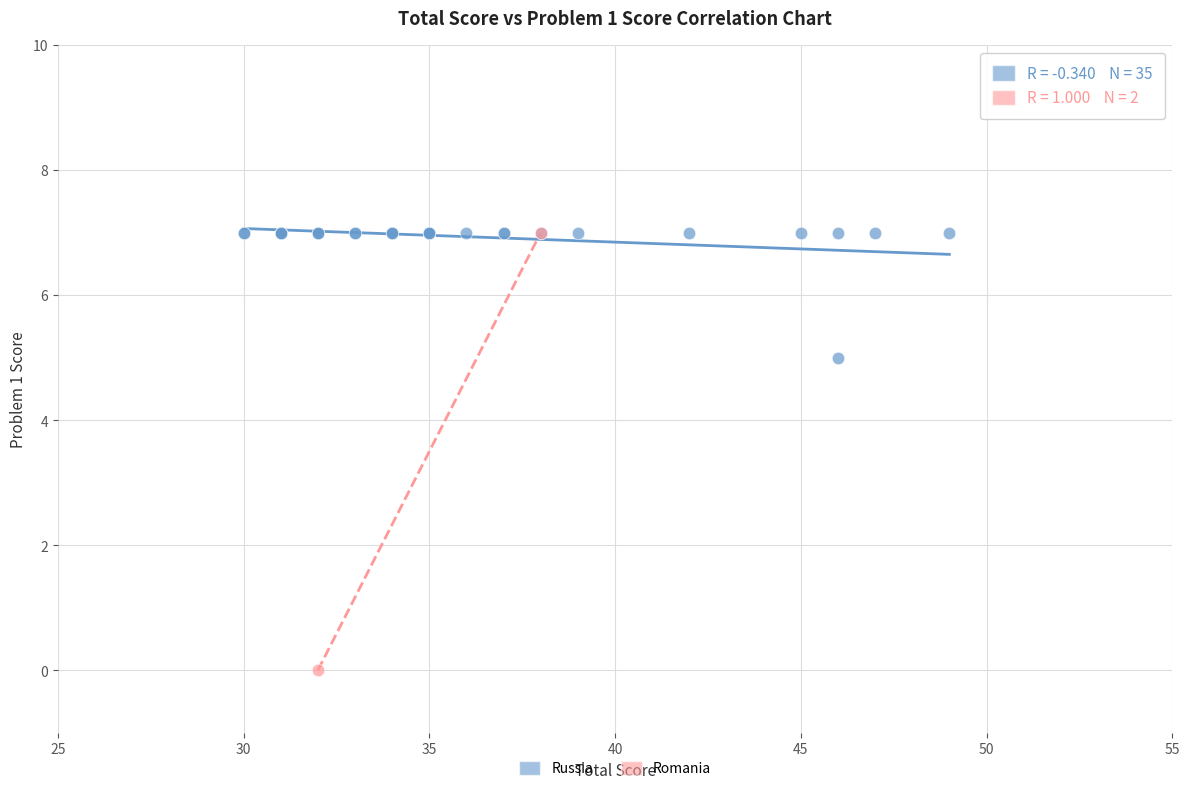

What are all the series names shown in the legend?

Russia, Romania